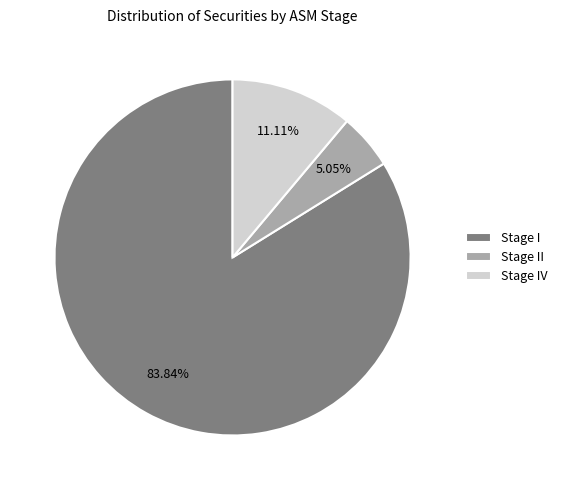

Which category accounts for the majority?

Stage I